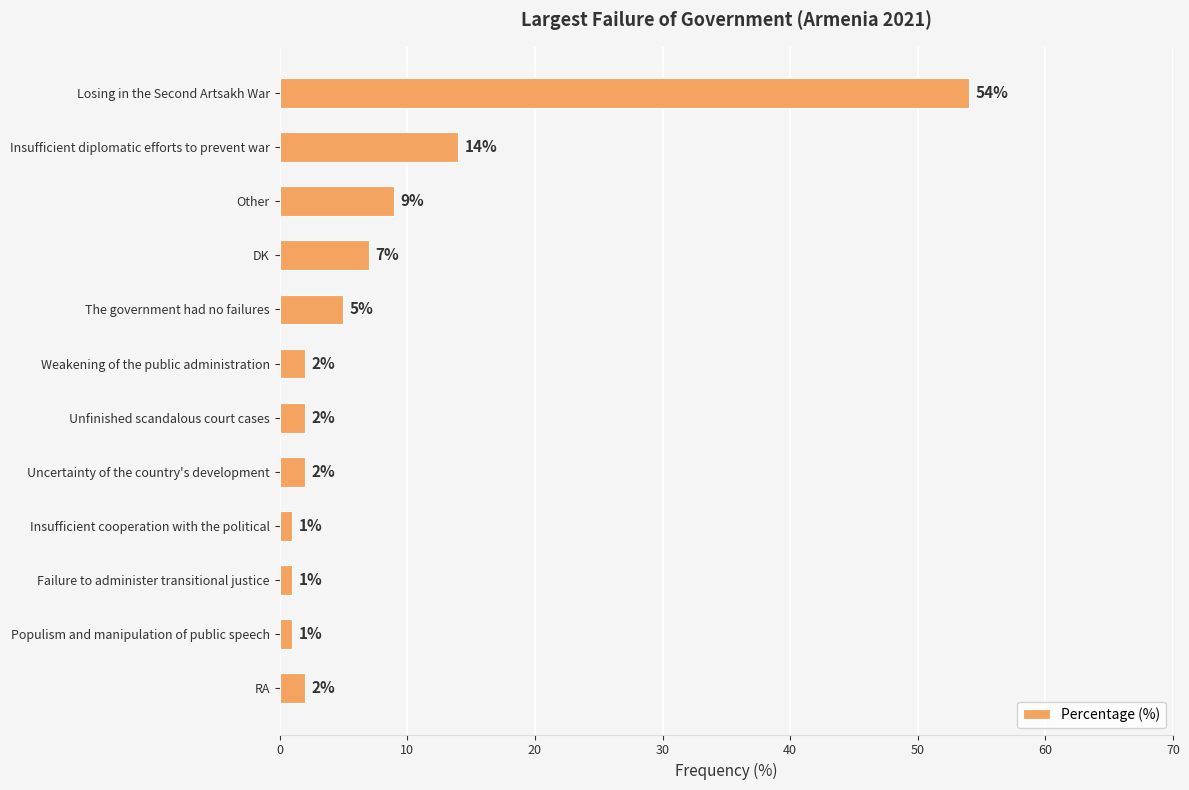

Which has a higher value, Weakening of the public administration or Other?

Other